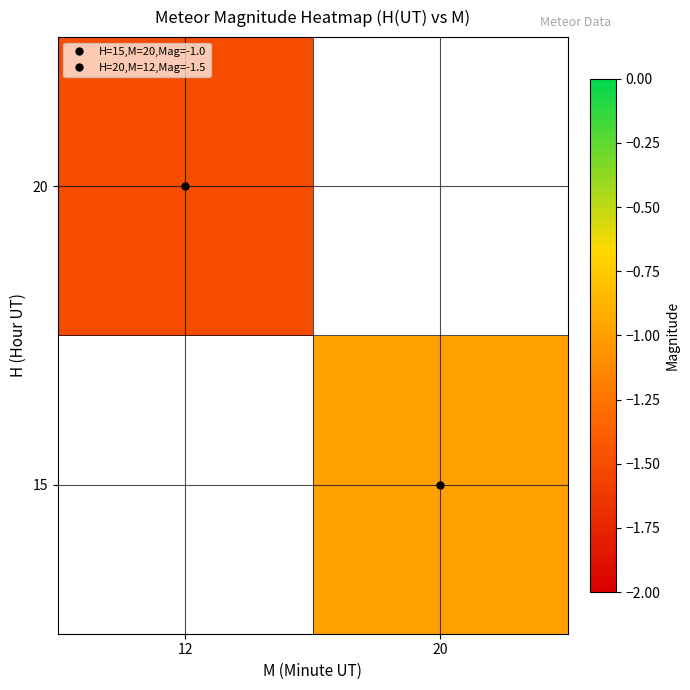

Count the number of categories in the chart.

2